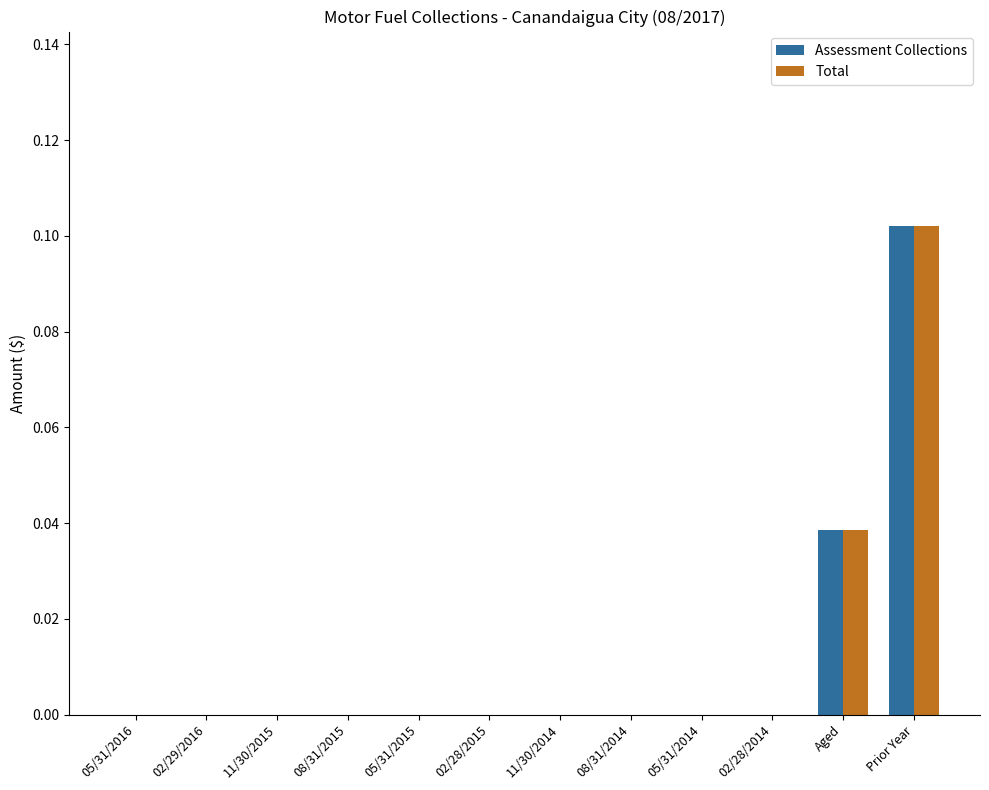

How many data points does each series have?

12